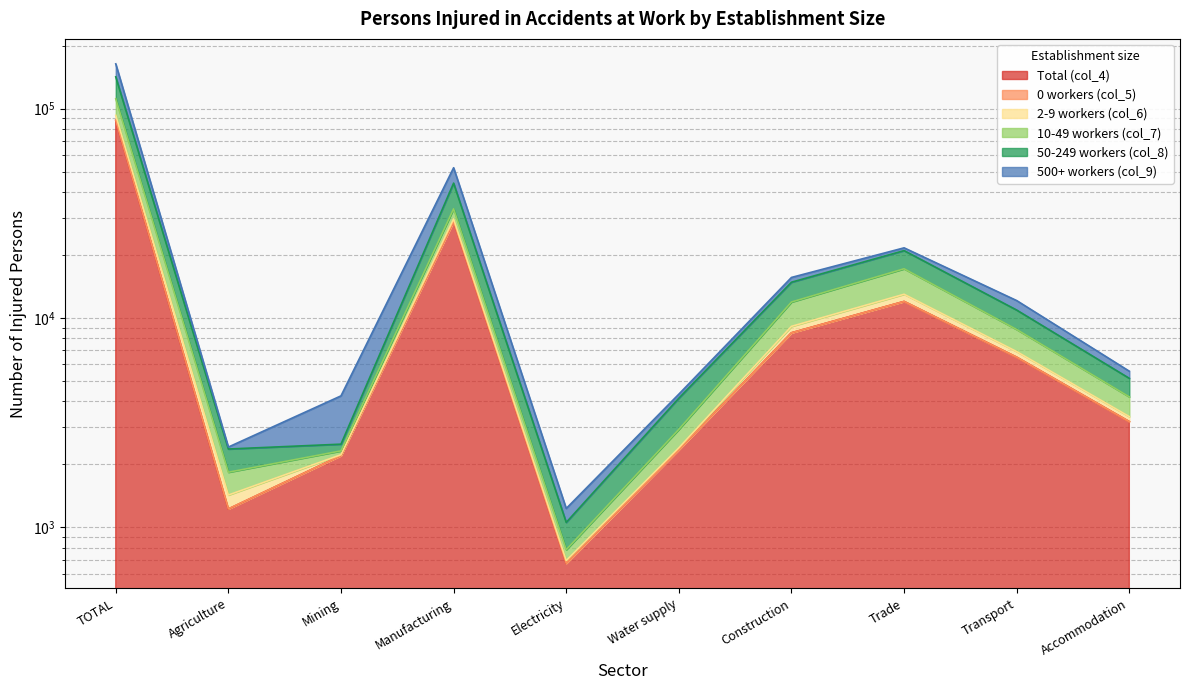

Count the number of data series in this chart.

6